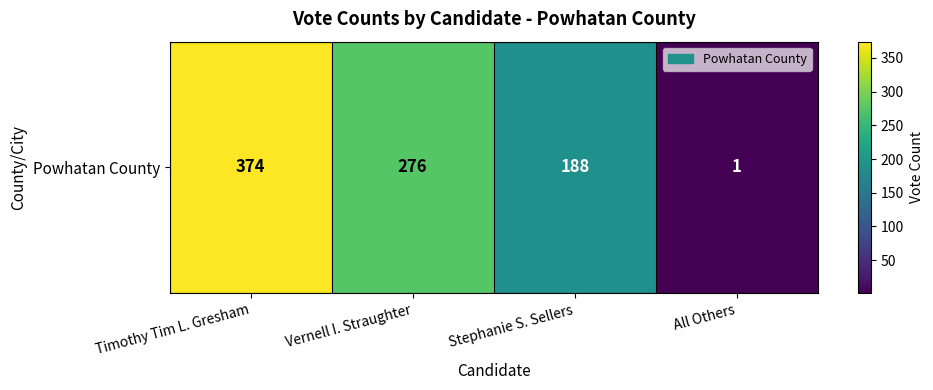

Reading right to left, extract all data points from this chart.

All Others=1	Stephanie S. Sellers=188	Vernell I. Straughter=276	Timothy Tim L. Gresham=374